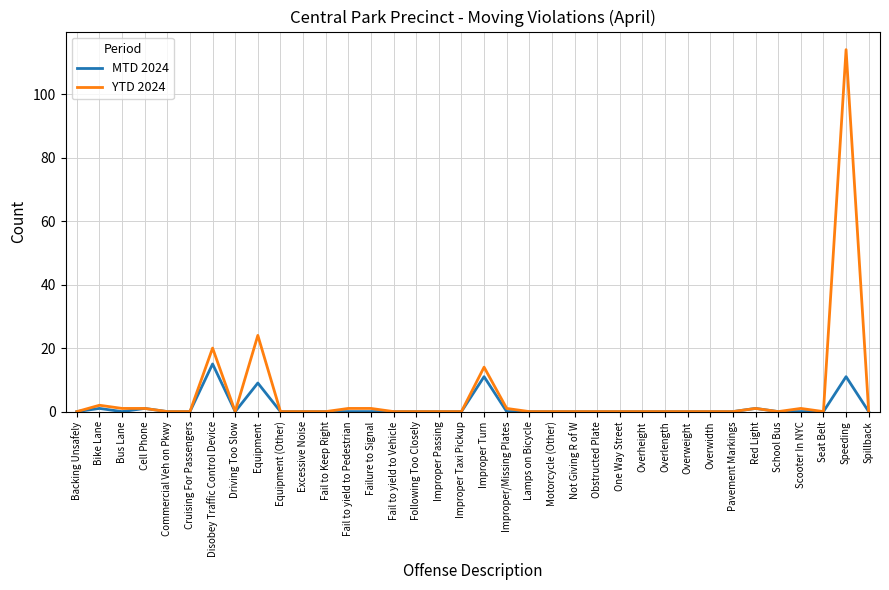

True or false: YTD 2024 has a value of 0 at Spillback.

True